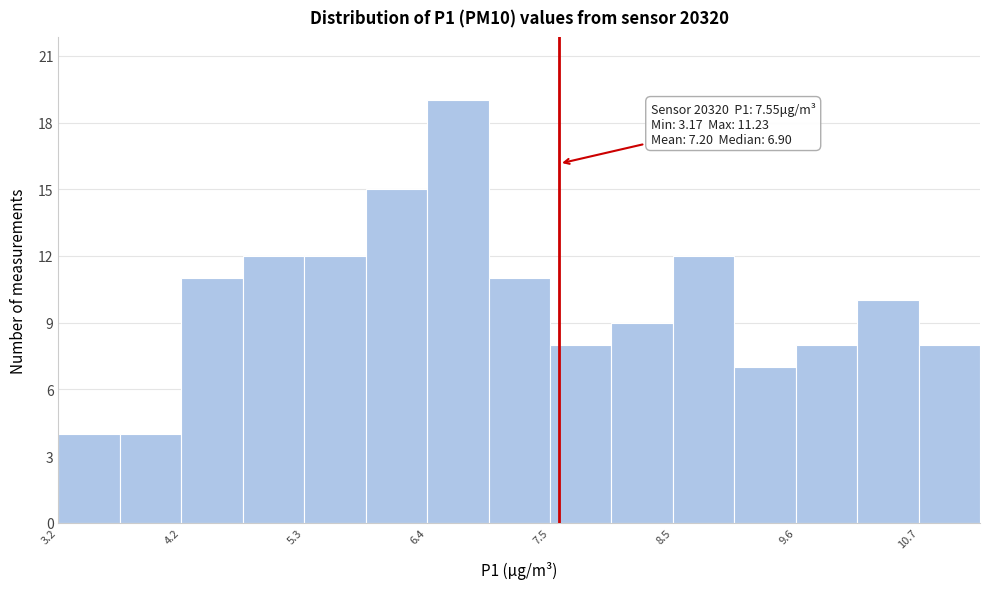

Read against the x-axis, roughly where is the centre of the tallest bar?

6.6